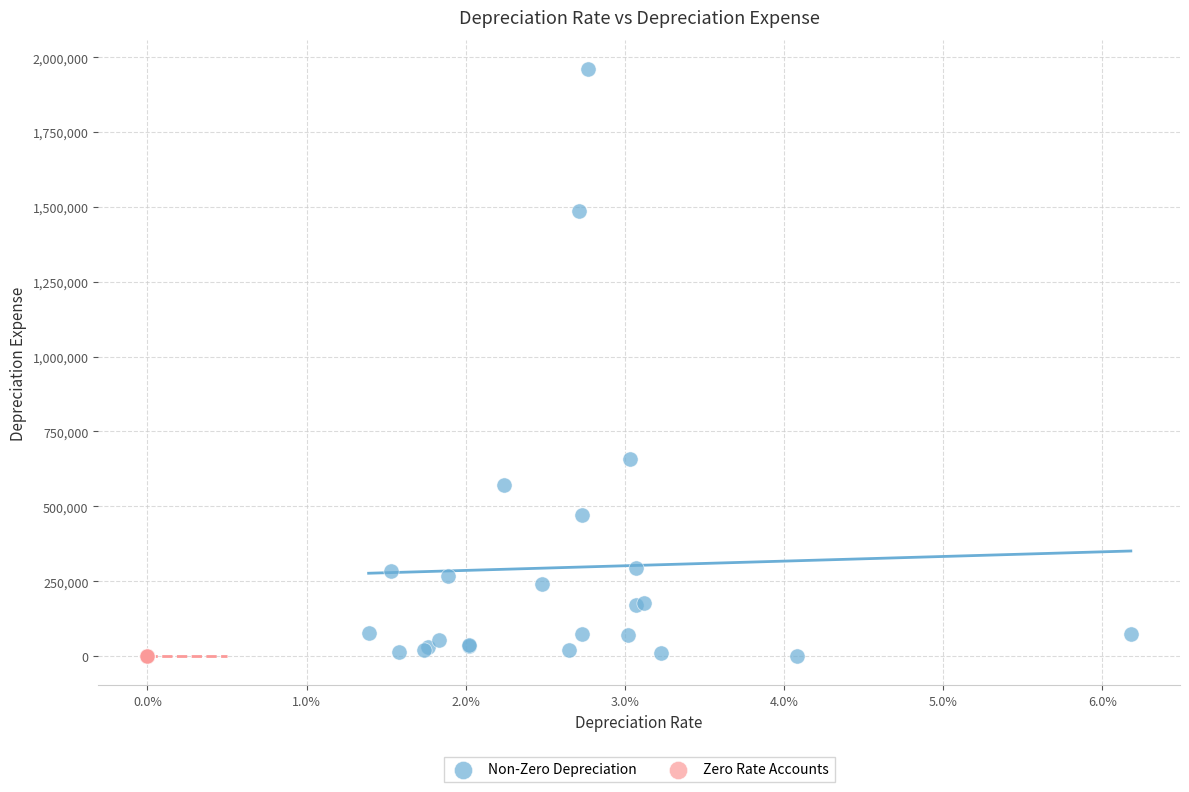

Which series reaches the maximum Y coordinate?

Non-Zero Depreciation